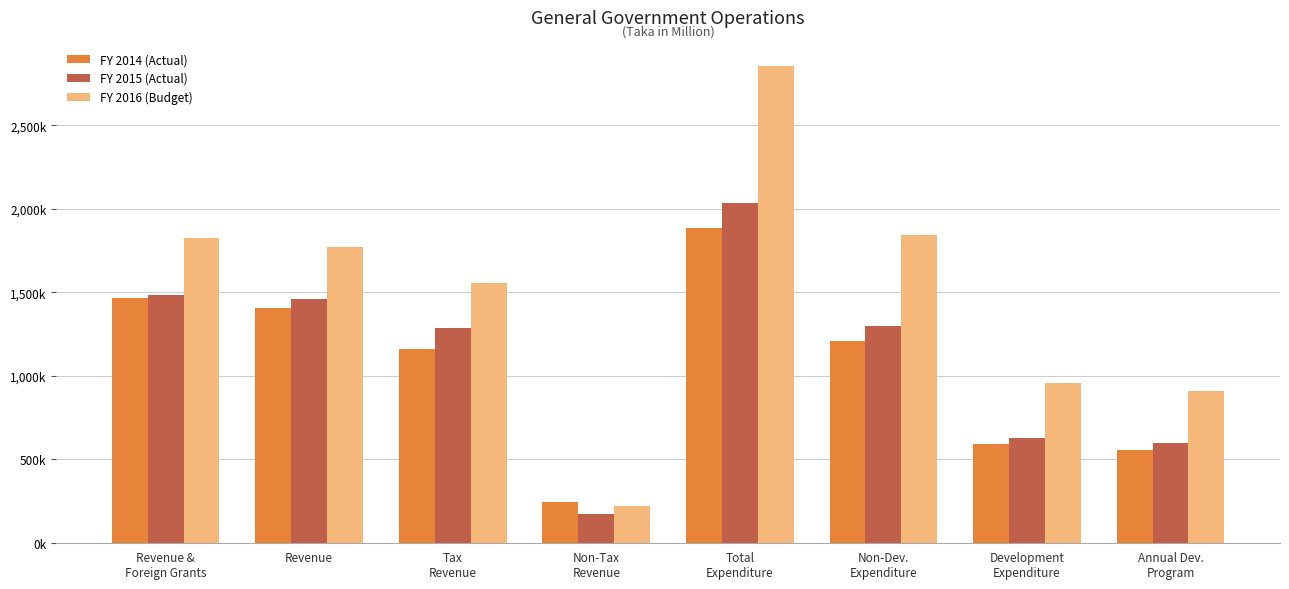

At which label is FY 2015 (Actual) closest to 1103968?

Tax
Revenue